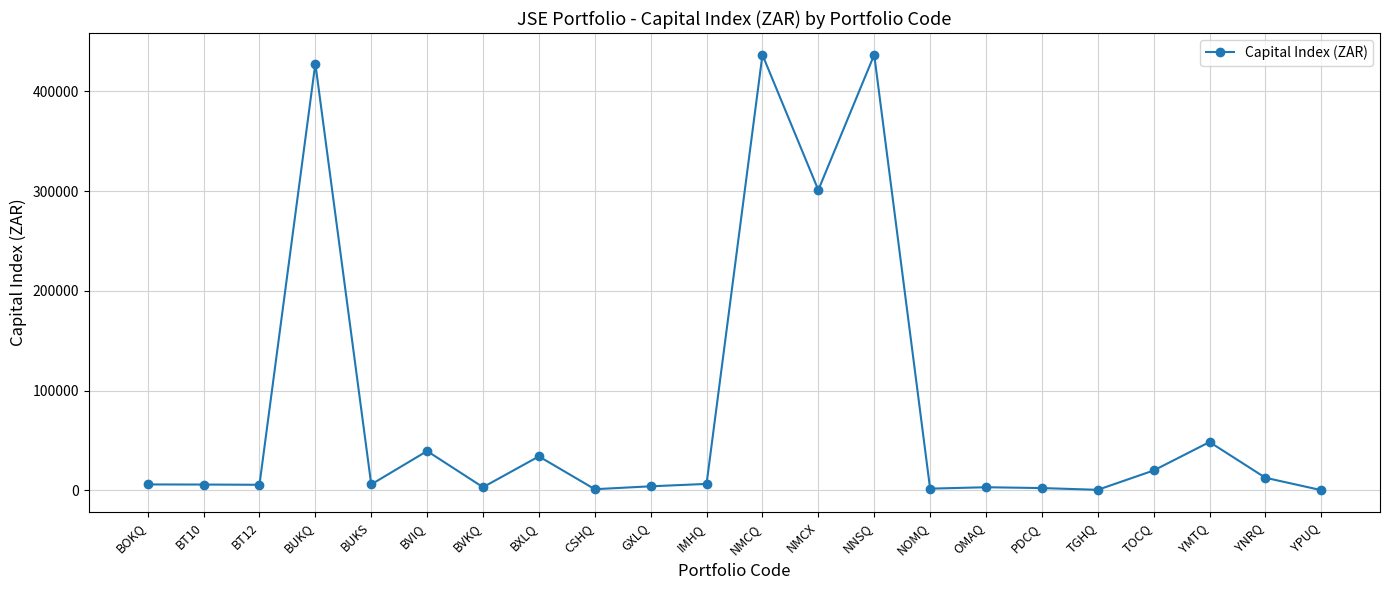

Does the chart have visible grid lines?

Yes